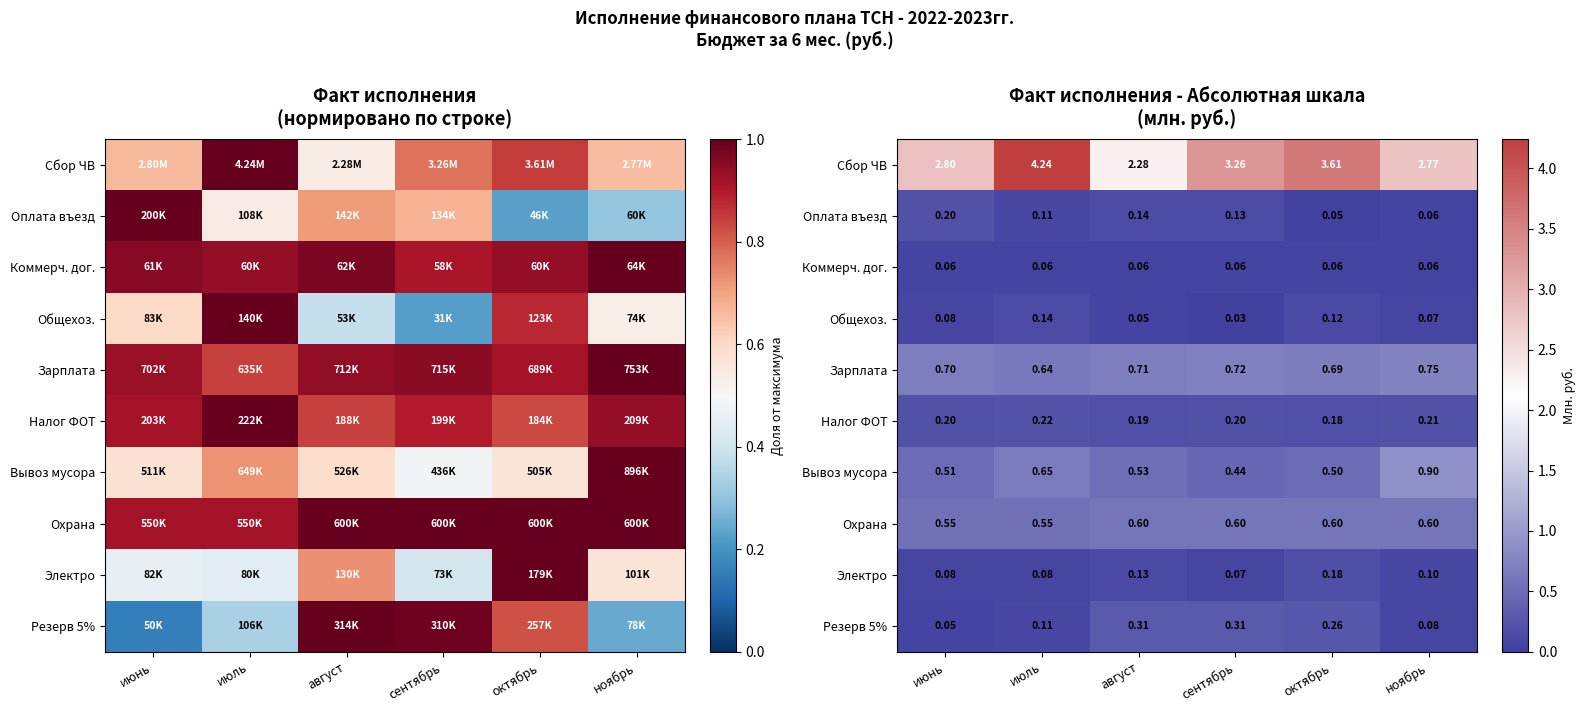

Rank the categories by Сбор ЧВ value from highest to lowest.

июль, октябрь, сентябрь, июнь, ноябрь, август